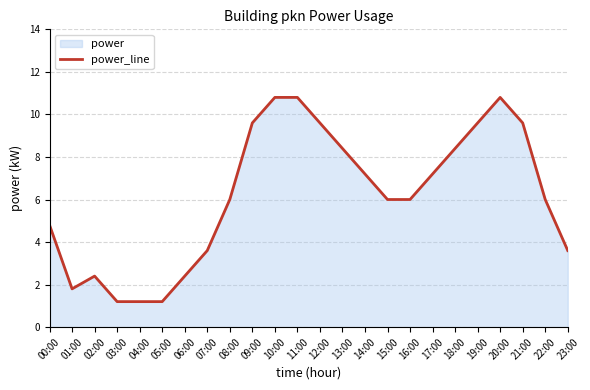

Which has a higher value, 11:00 or 01:00?

11:00